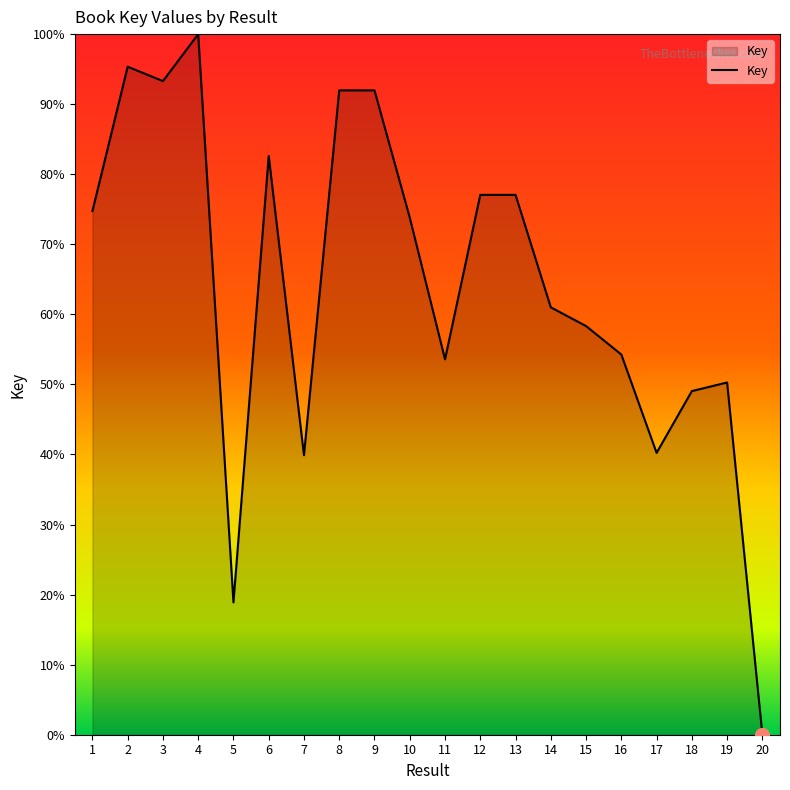

How many lines are shown in the chart?

1